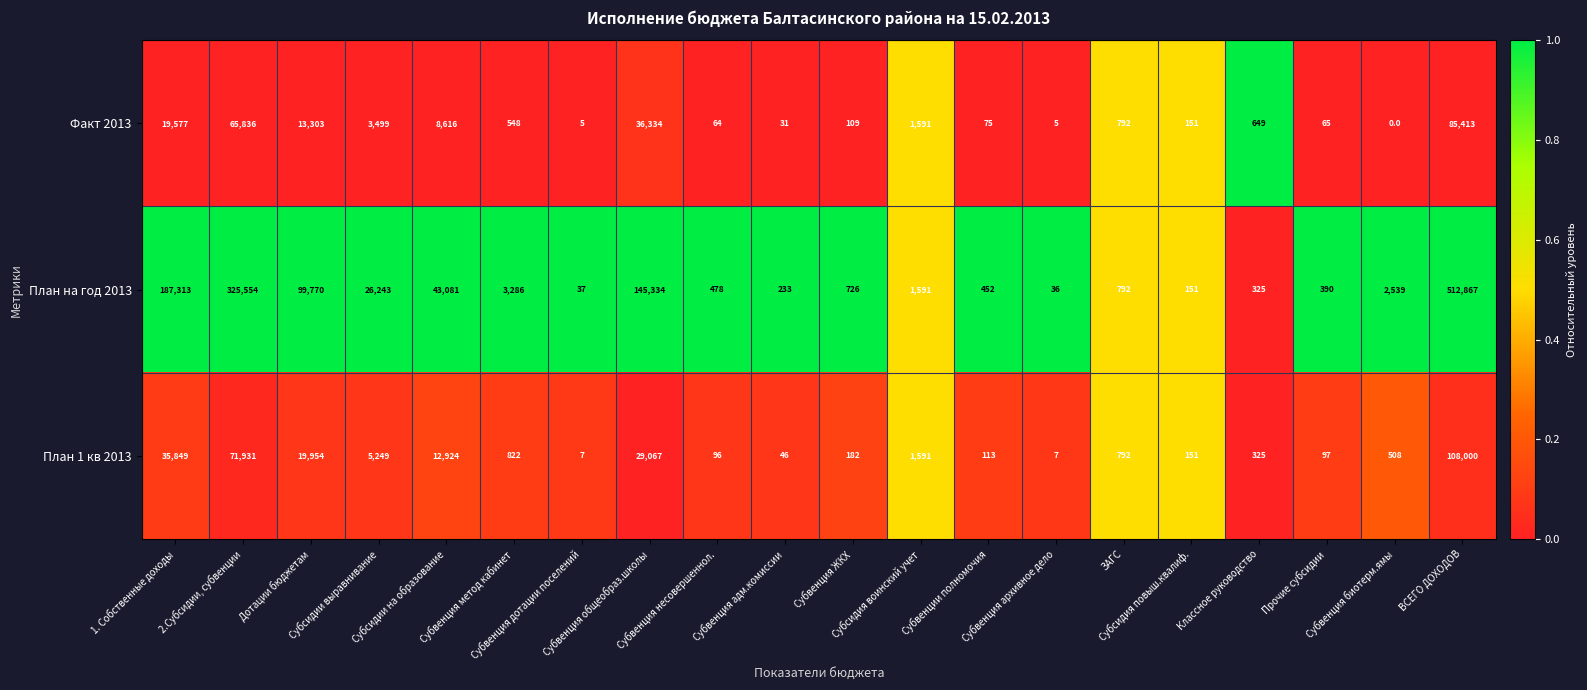

What is the sum of all Факт 2013 values?

236663